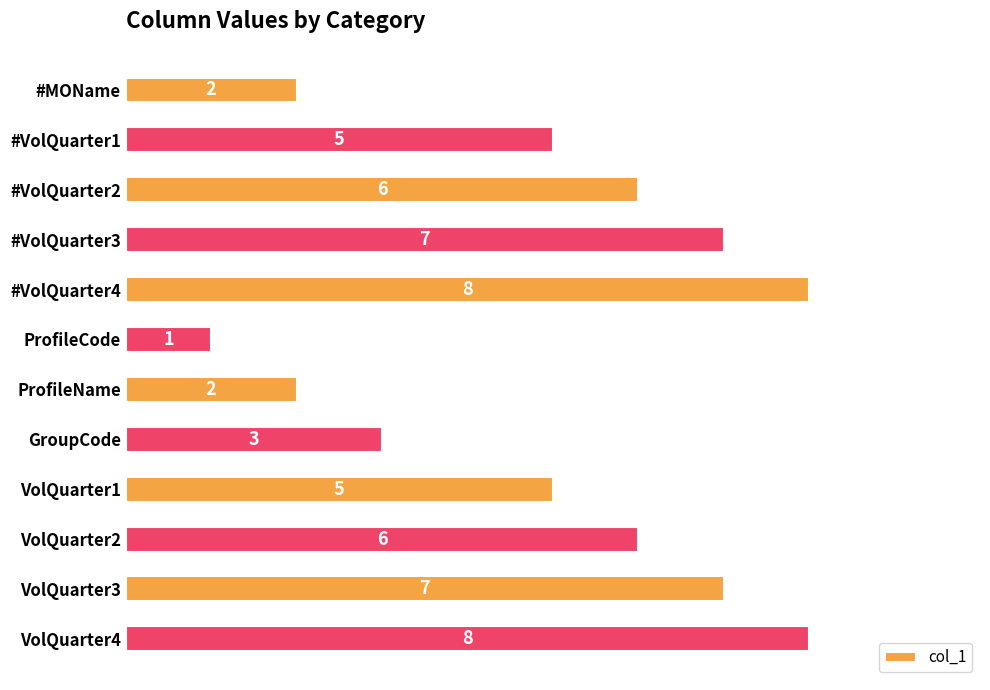

What is the value of the 12th bar from the top?

8